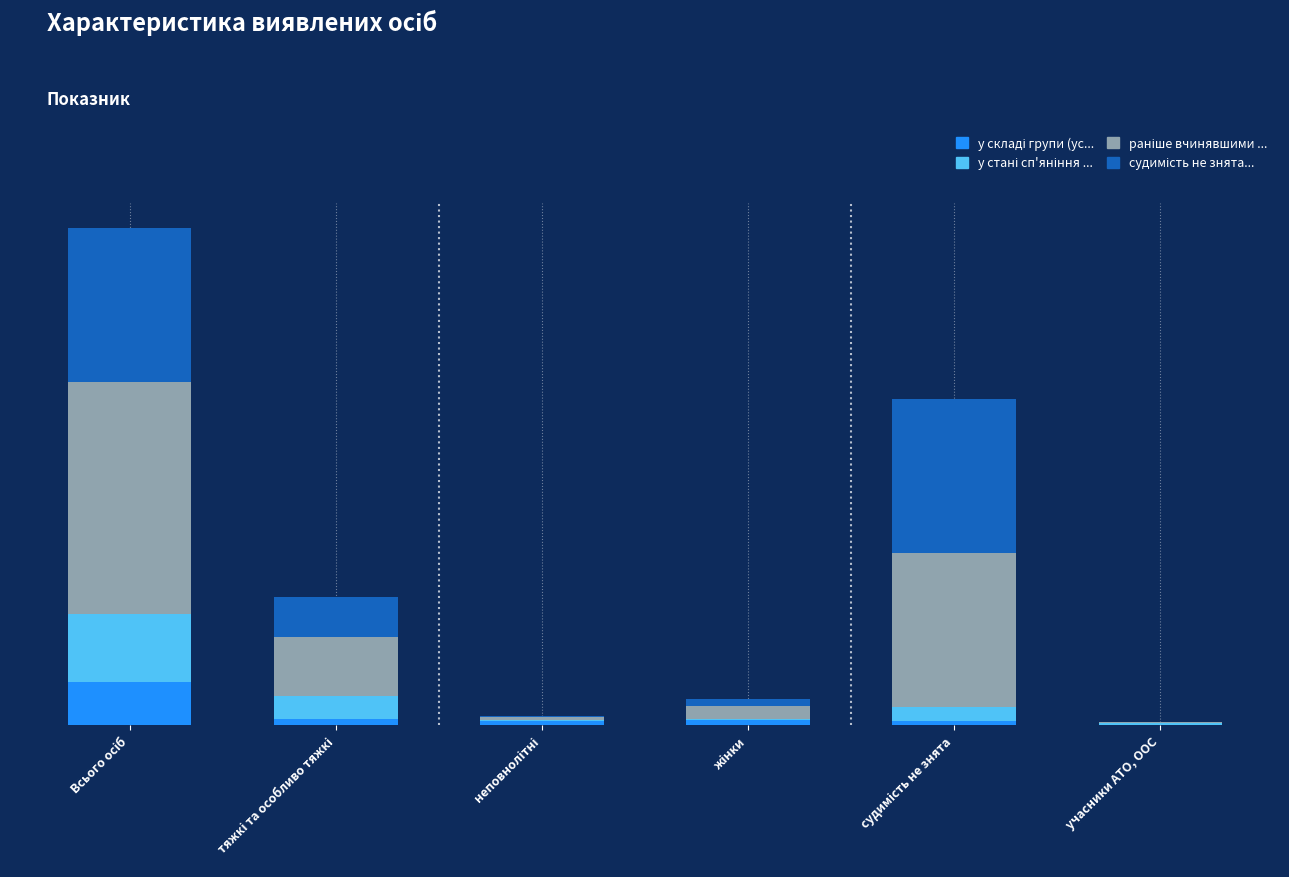

The value of судимість не знята і не погашена at жінки is 13. True or false?

True